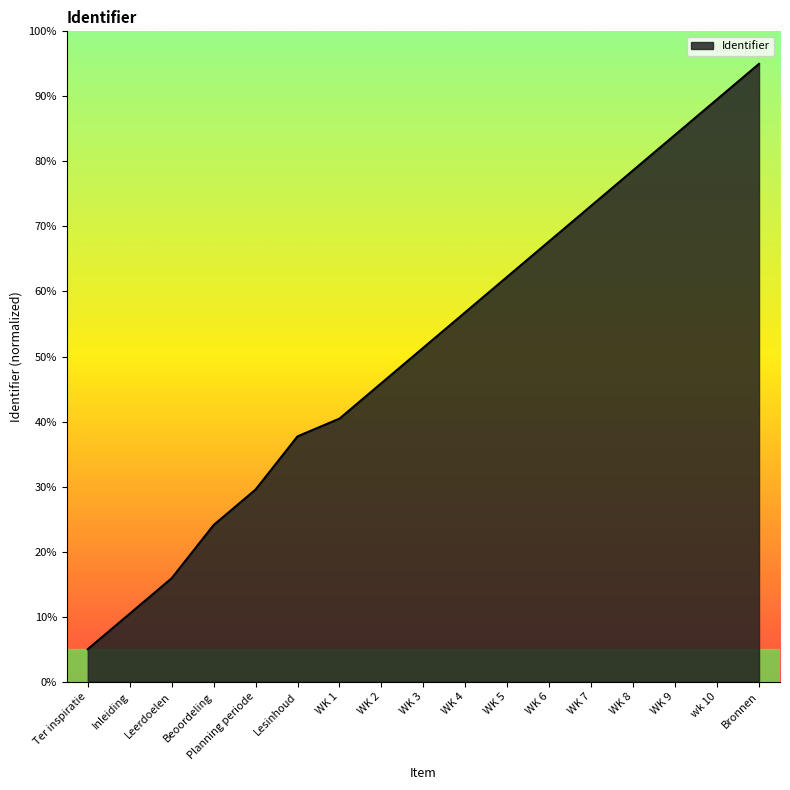

What position from the left is Bronnen?

17